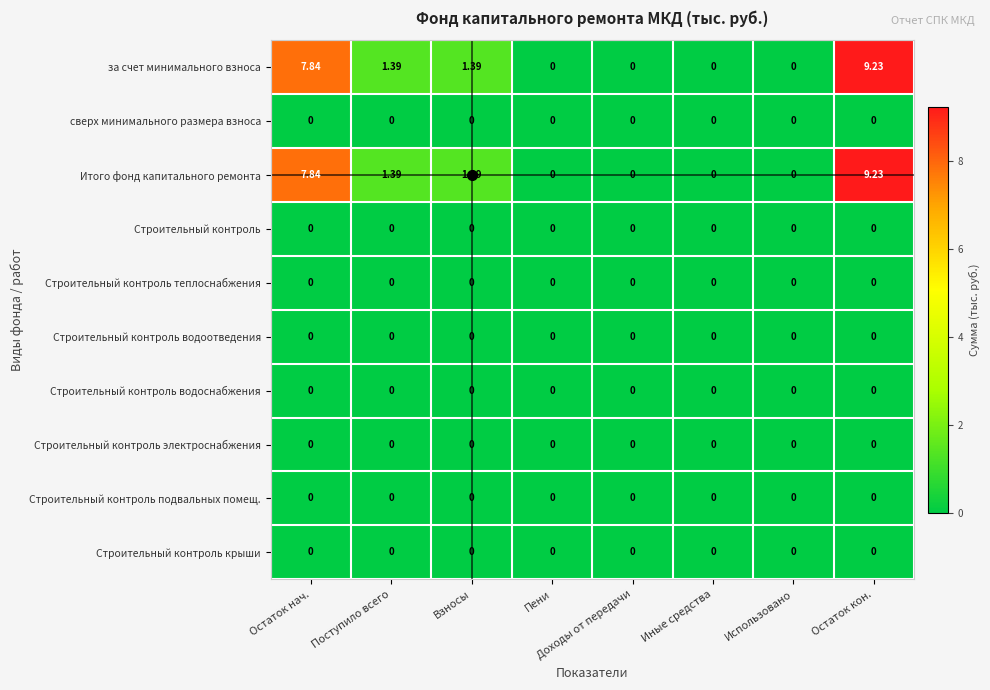

Is the value of Строительный контроль водоснабжения at Взносы greater than the value of Итого фонд капитального ремонта at Остаток нач.?

No